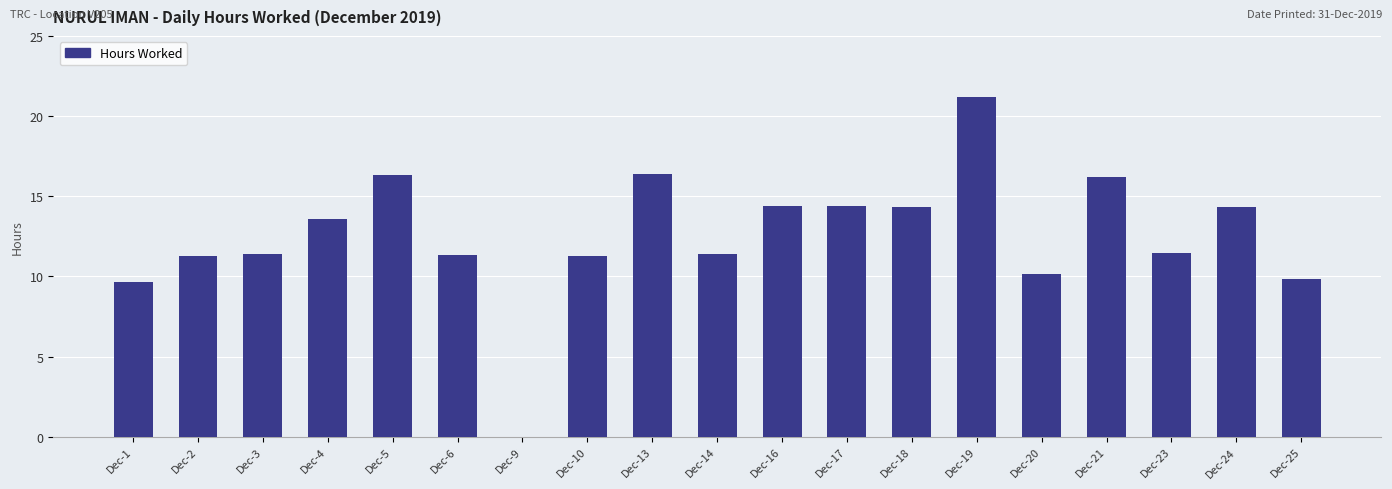

Which has a higher value, Dec-14 or Dec-13?

Dec-13